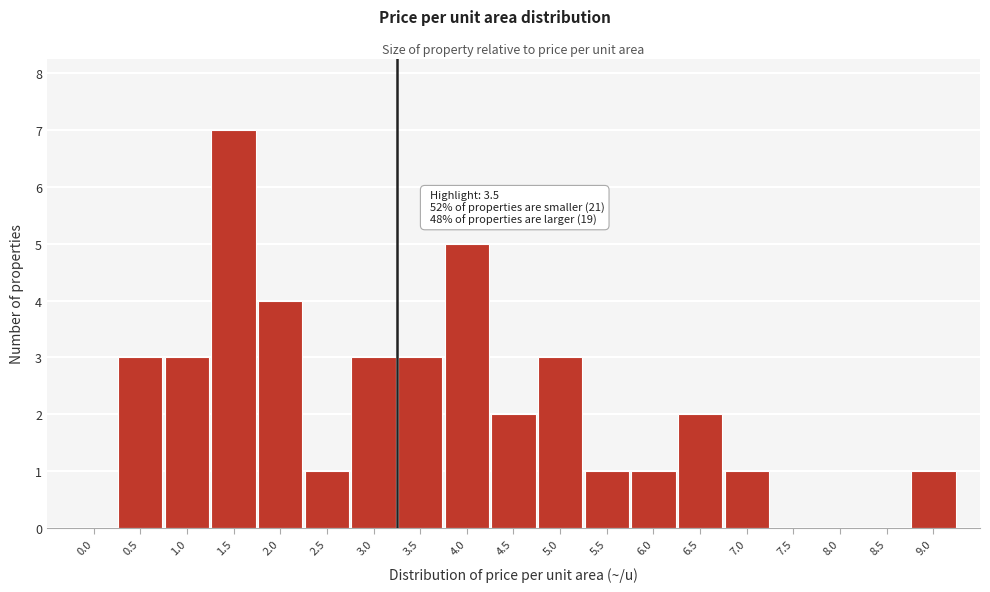

Reading left to right, extract all data points from this chart.

0.0=0	0.5=3	1.0=3	1.5=7	2.0=4	2.5=1	3.0=3	3.5=3	4.0=5	4.5=2	5.0=3	5.5=1	6.0=1	6.5=2	7.0=1	7.5=0	8.0=0	8.5=0	9.0=1